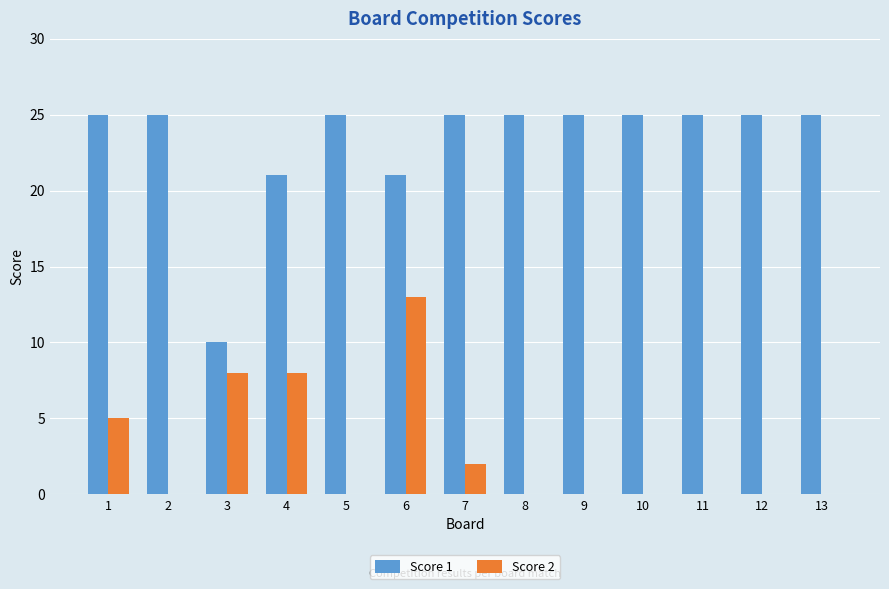

Which series has the largest range (max minus min)?

Score 1